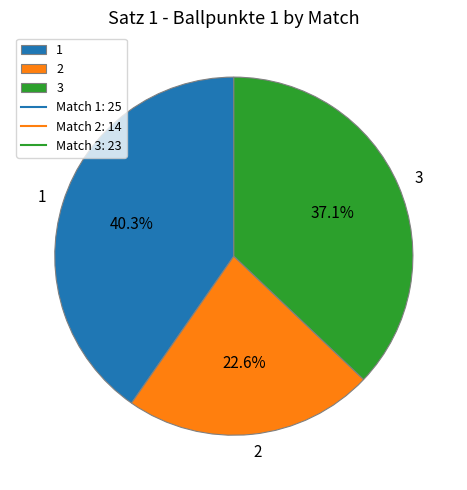

What percentage do 2 and 1 together represent?

62.9%